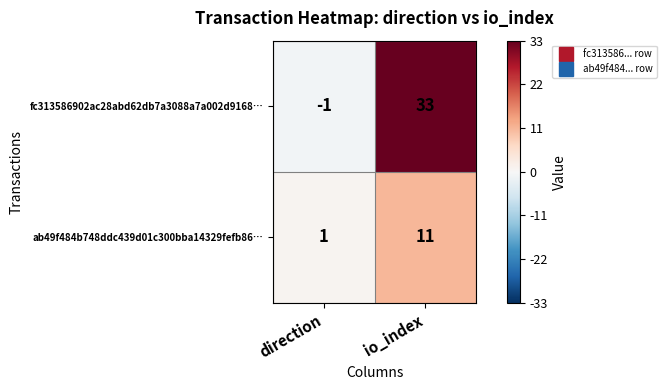

Rank the series by their average value, from highest to lowest.

fc313586902ac28abd62db7a3088a7a002d9168…, ab49f484b748ddc439d01c300bba14329fefb86…